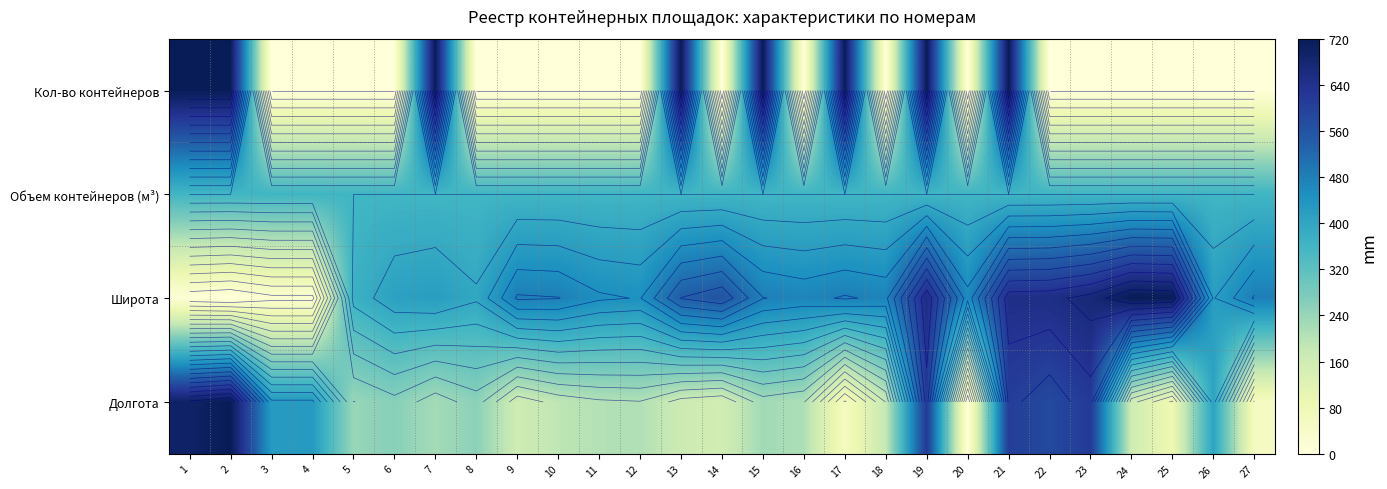

Rank the categories by Кол-во контейнеров value from highest to lowest.

1, 2, 7, 13, 15, 17, 19, 21, 3, 4, 5, 6, 8, 9, 10, 11, 12, 14, 16, 18, 20, 22, 23, 24, 25, 26, 27